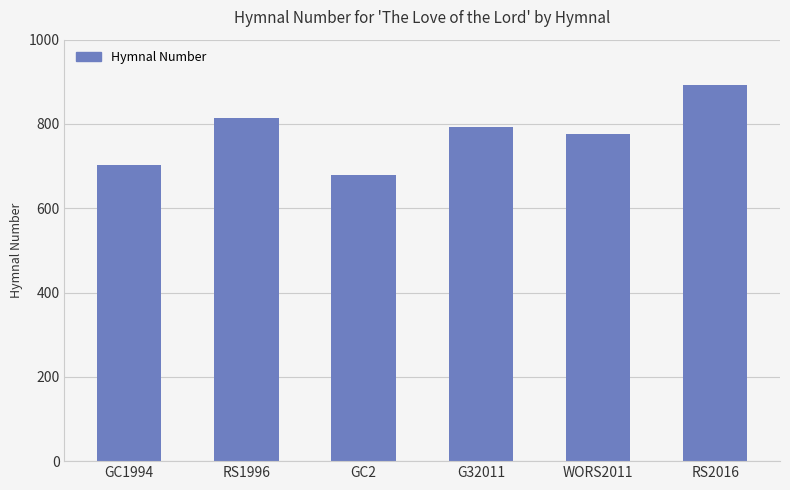

How many distinct data groups are displayed?

1